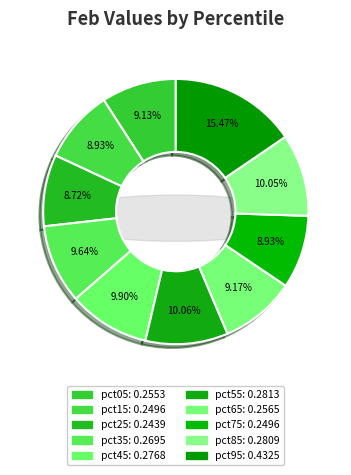

Which slice is the smallest?

pct25